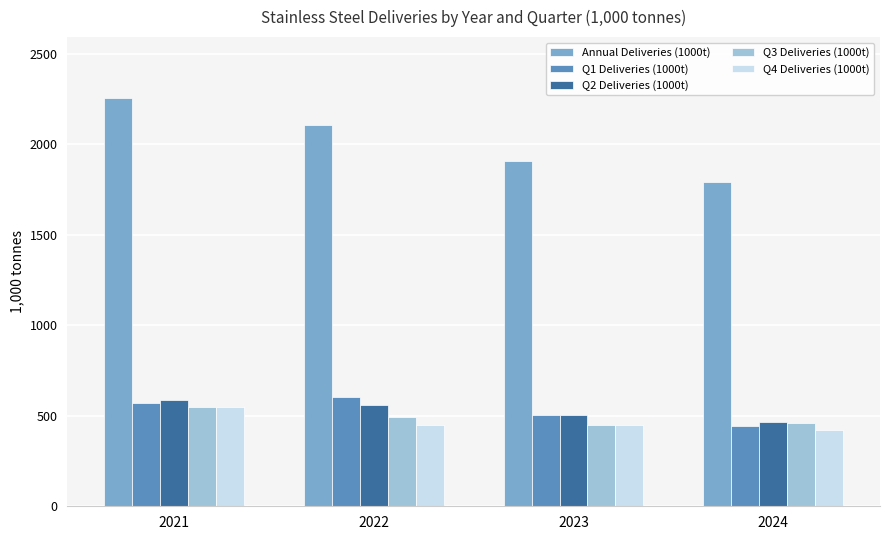

What is the maximum value for Q1 Deliveries (1000t)?

605